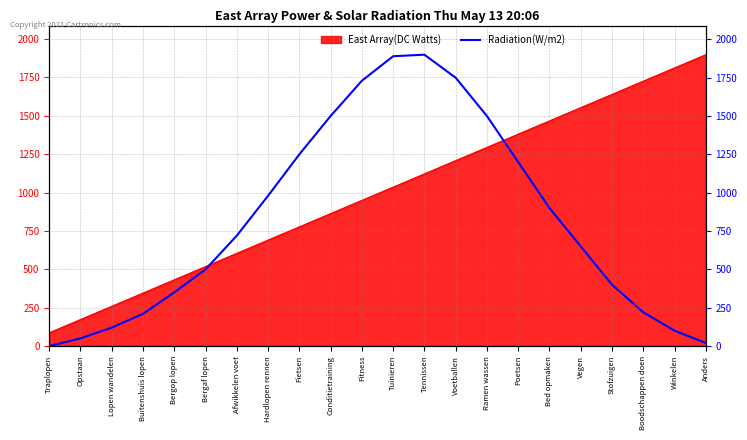

What is the approximate value of East Array(DC Watts) at Hardlopen rennen?

690.4